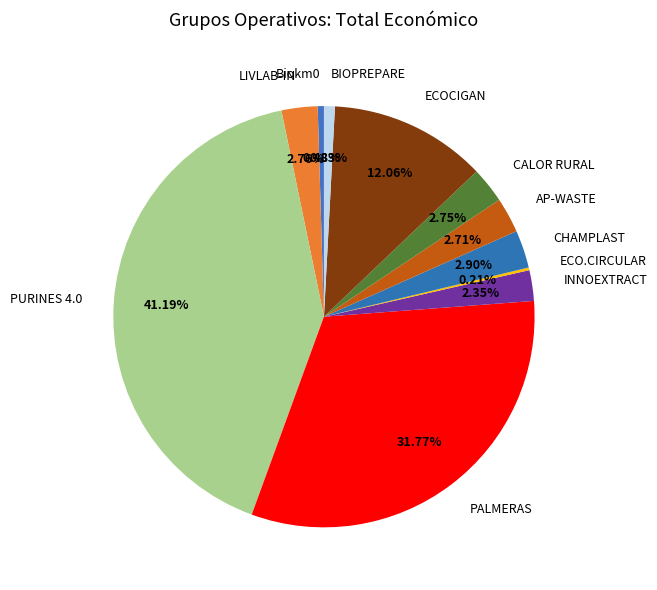

Does PURINES 4.0 account for over 50% of the chart?

No